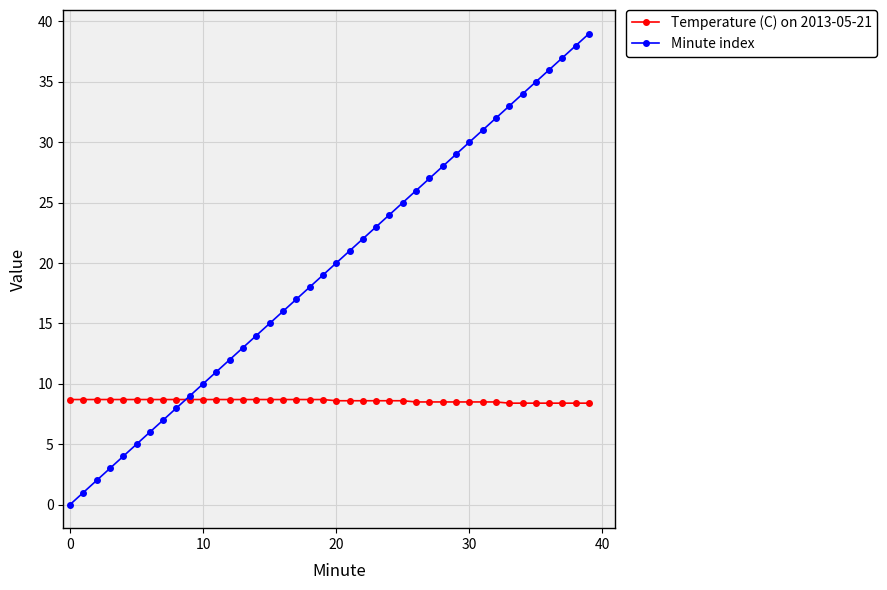

What is the highest value of the Minute index series?

39.0